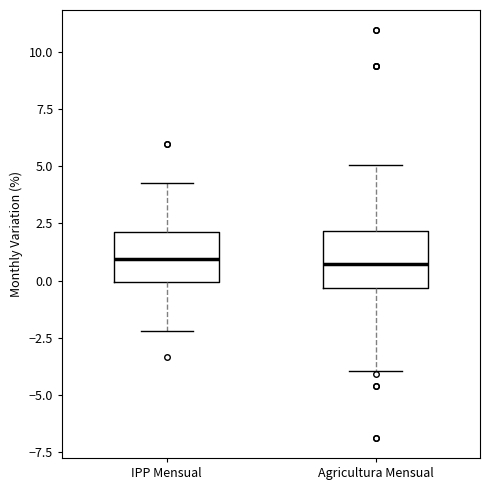

Reading left to right, read every box against the y-axis: the position of its median line, the range the box covers, and the ends of its whiskers. The values are not printed on the chart, so give them approximately, as read against the axis.

IPP Mensual: median 1.0, box 0.0 to 2.0, whiskers -2.0 to 4.5
Agricultura Mensual: median 0.5, box -0.5 to 2.0, whiskers -4.0 to 5.0